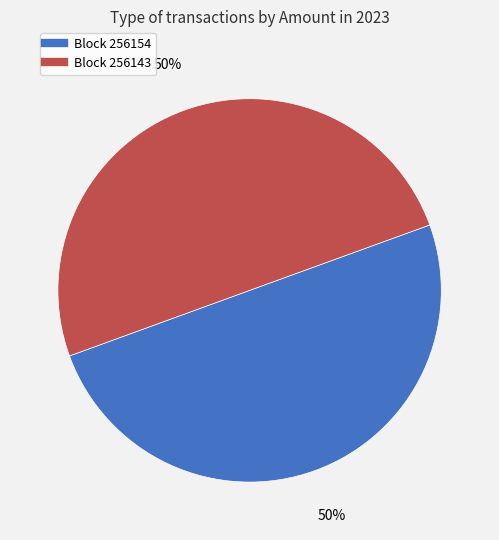

To the nearest percent, what is the average slice percentage?

50%